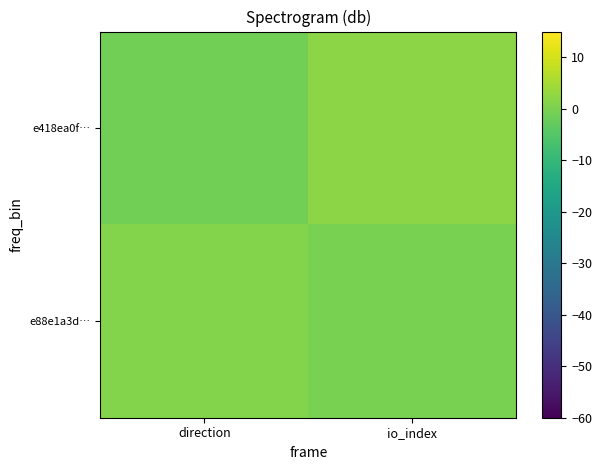

What is the smallest value displayed?

-1